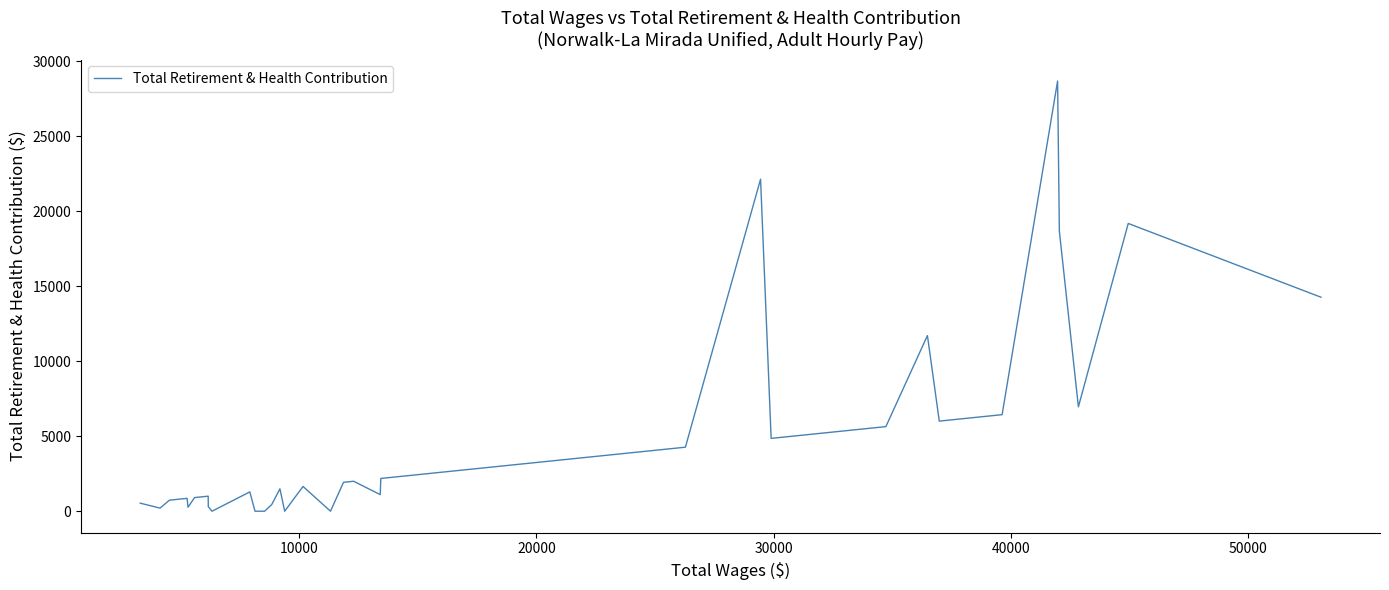

How many values are below 1929?

20